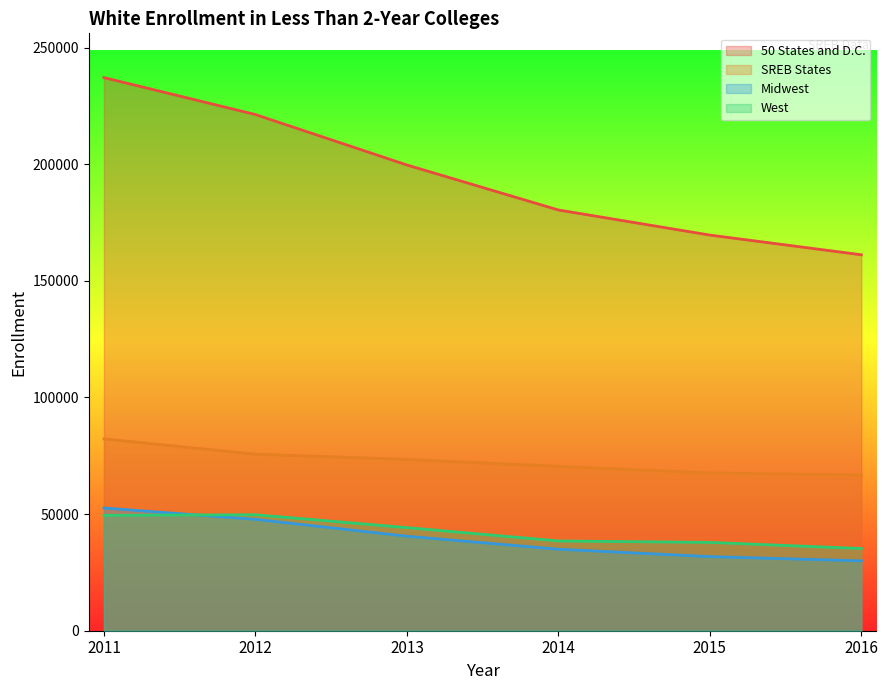

What is the highest value of the Midwest series?

52615